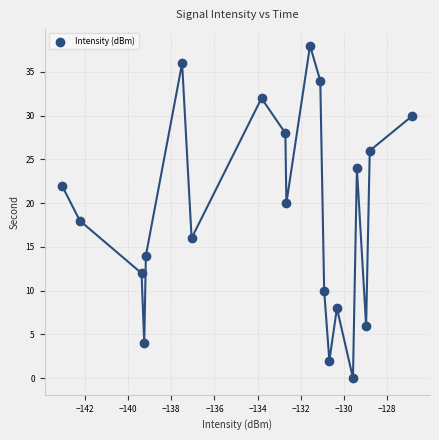

What is the range of Y values (max minus min)?

38